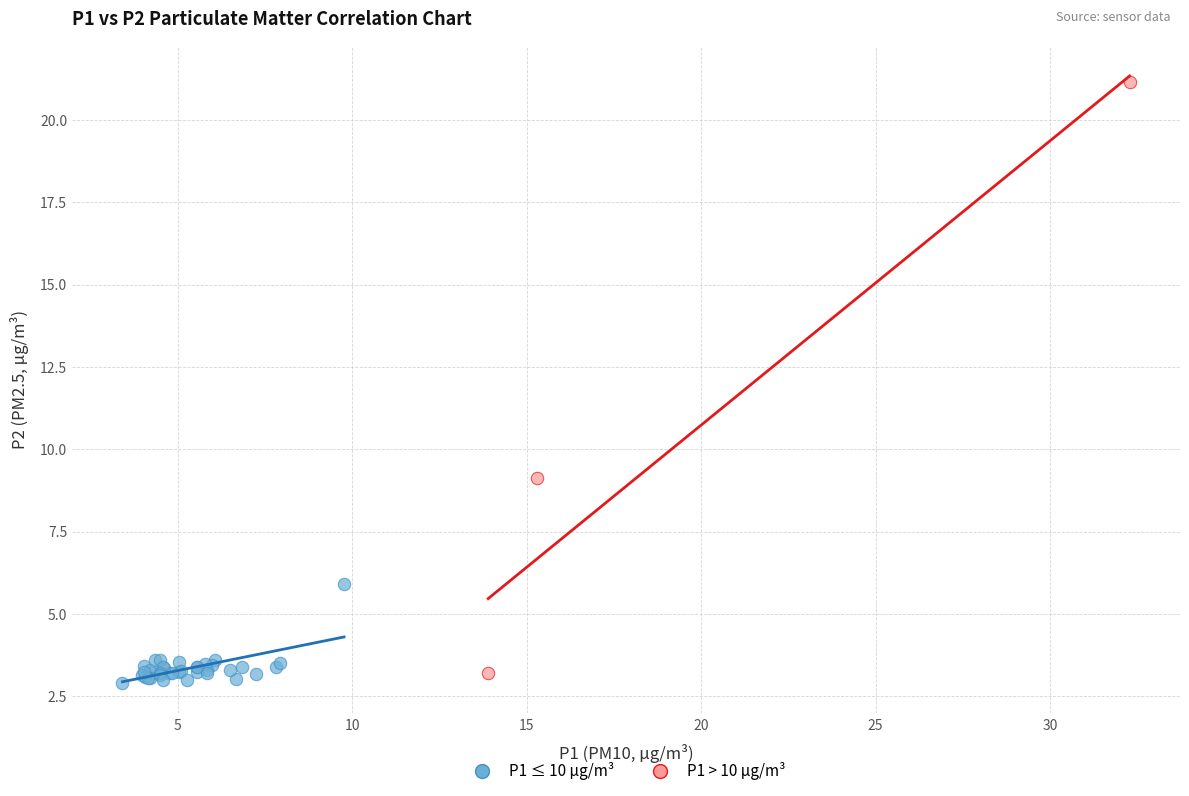

Which series reaches the maximum Y coordinate?

P1 > 10 µg/m³